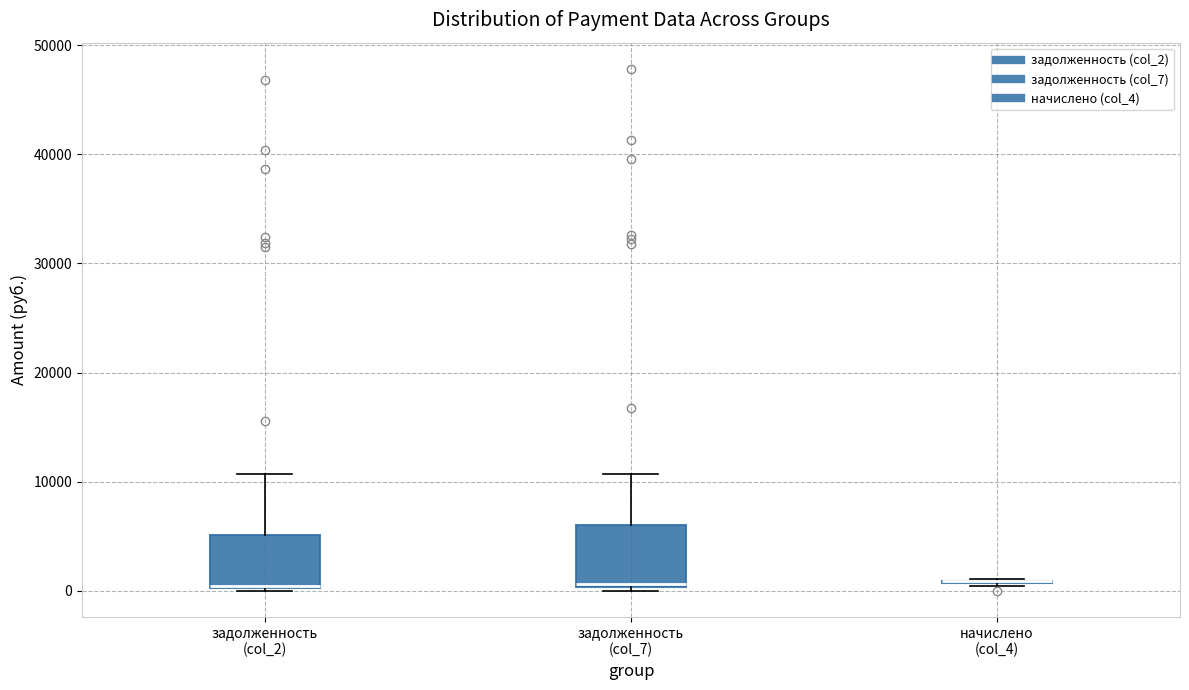

Reading left to right, read every box against the y-axis: the position of its median line, the range the box covers, and the ends of its whiskers. The values are not printed on the chart, so give them approximately, as read against the axis.

задолженность (col_2): median 0 (drawn on the box's lower edge), box 0 to 5000, whiskers 0 to 11000
задолженность (col_7): median 1000, box 0 to 6000, whiskers 0 to 11000
начислено (col_4): box collapsed to a line at 1000, whiskers 0 to 1000